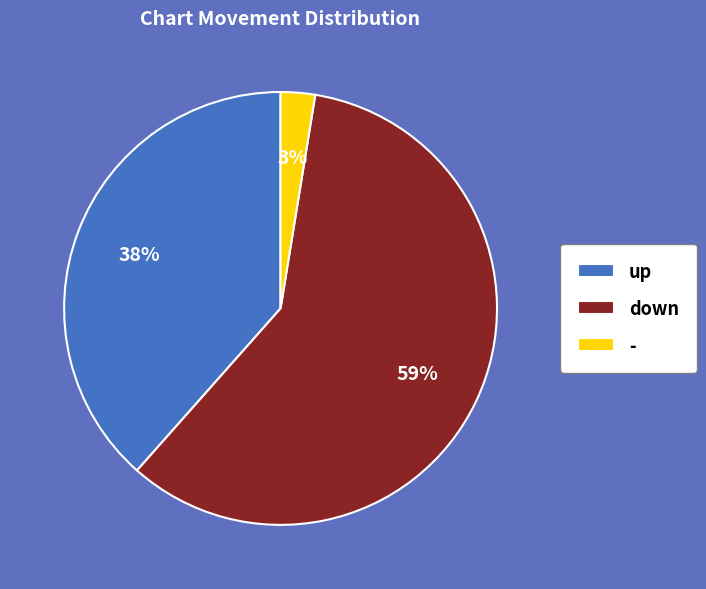

Is it true that down is 38% of the pie?

False